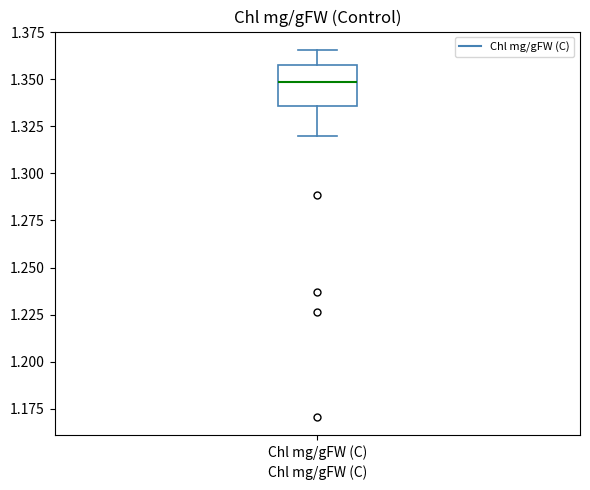

Where does the lower whisker of the box for Chl mg/gFW (C) end on the y-axis? The values are not printed on the chart, so give them approximately, as read against the axis.

1.320